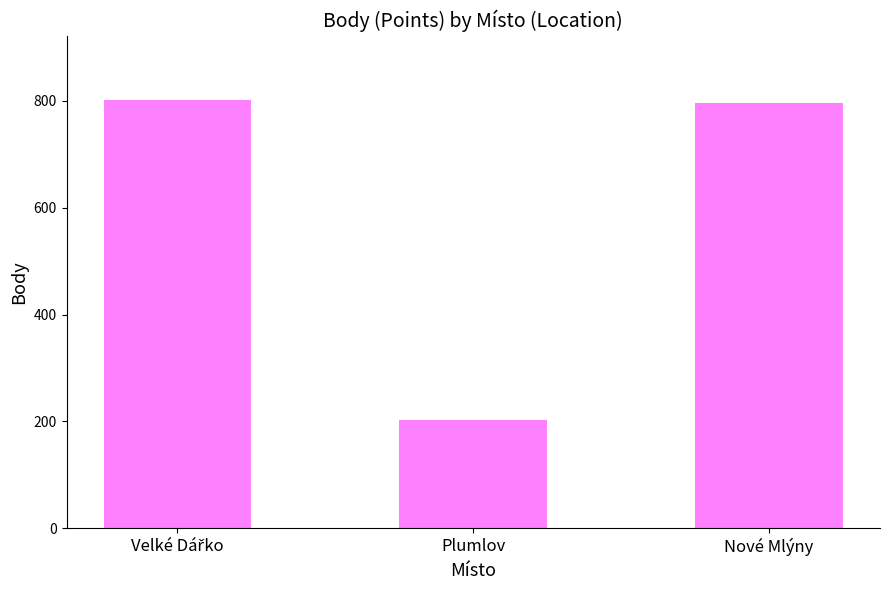

Where is the data nearest to the value 501?

Nové Mlýny